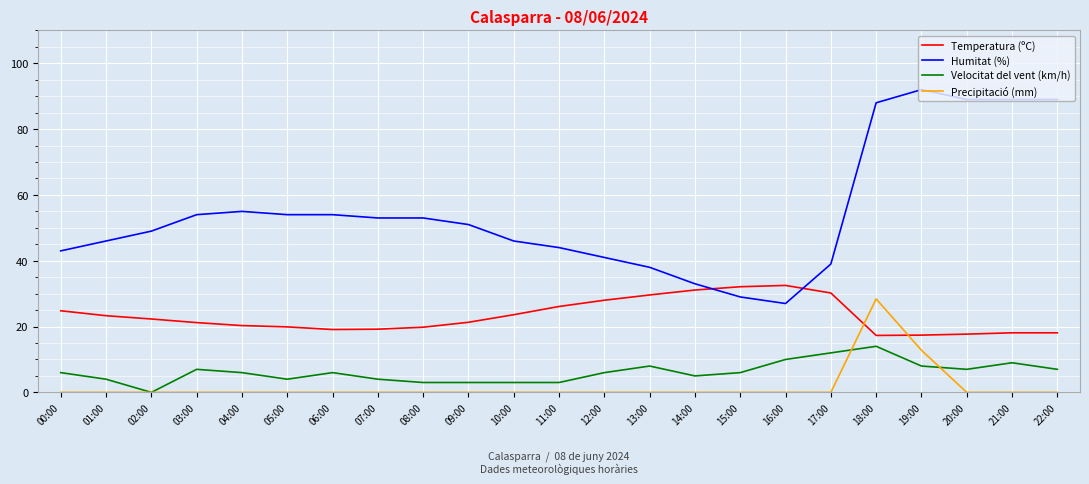

How many lines are shown in the chart?

4